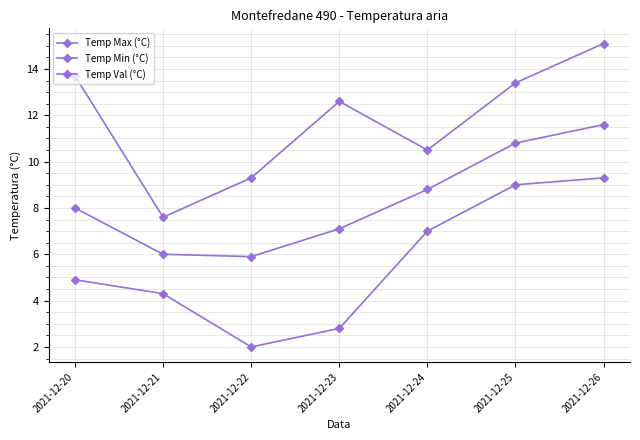

The Temp Max (°C) series shows 20.8 at 2021-12-26. True or false?

False